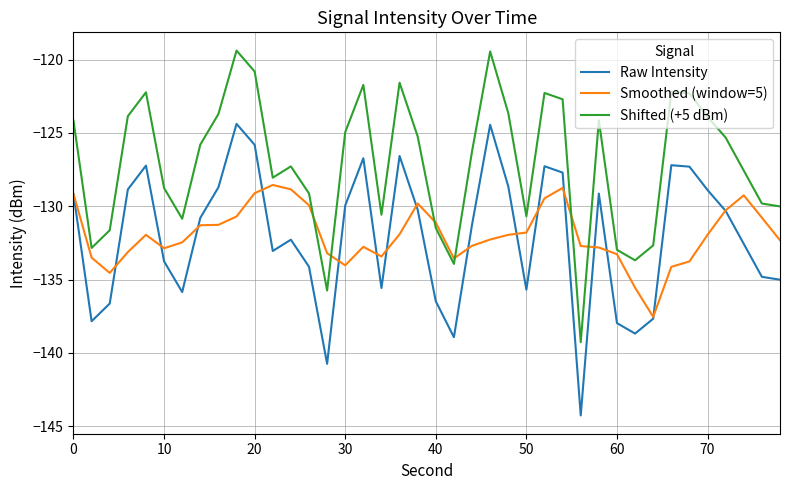

True or false: Smoothed (window=5) has more than 2 interior local peaks.

True